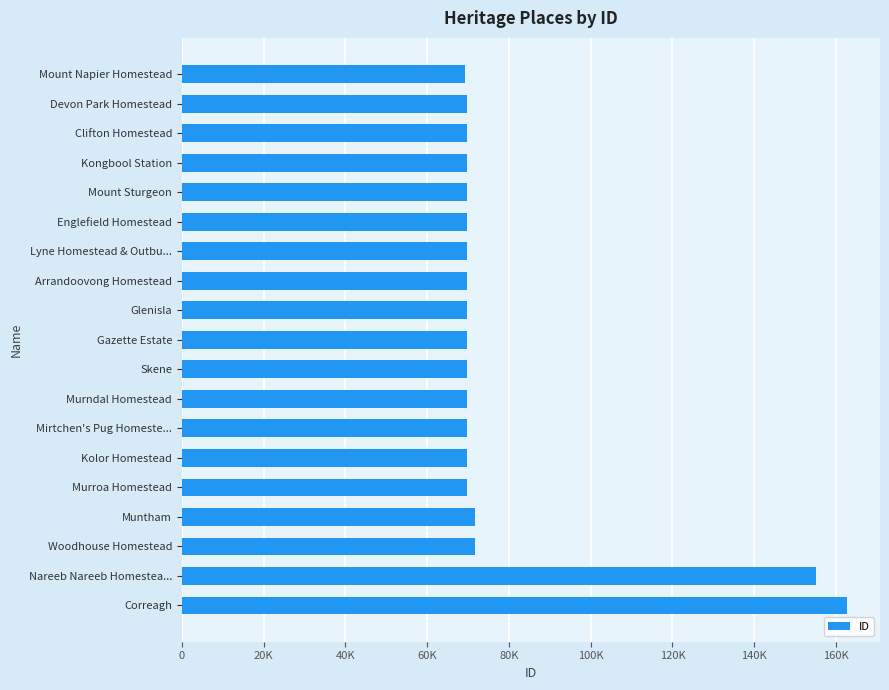

Does the chart contain any negative values?

No